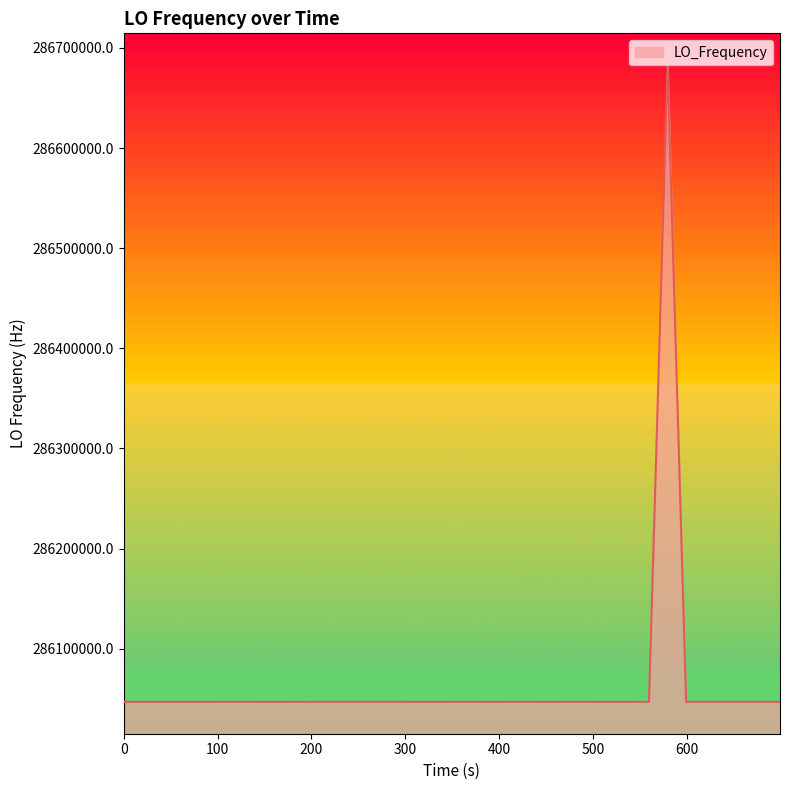

What is the minimum value shown in the chart?

286046993.4